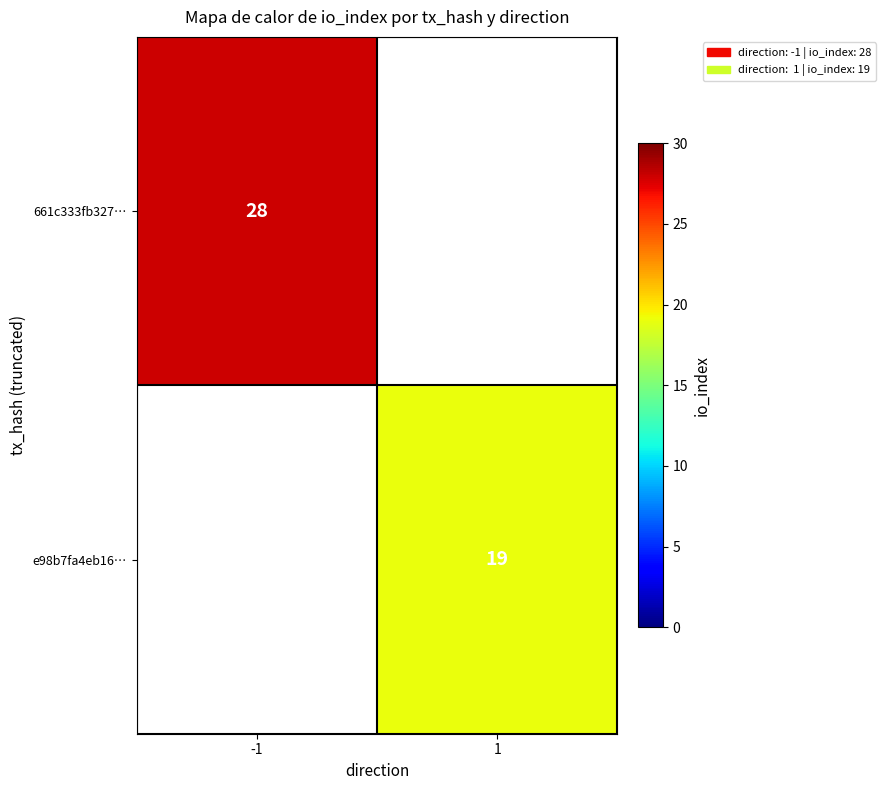

What is the smallest value displayed?

19.0